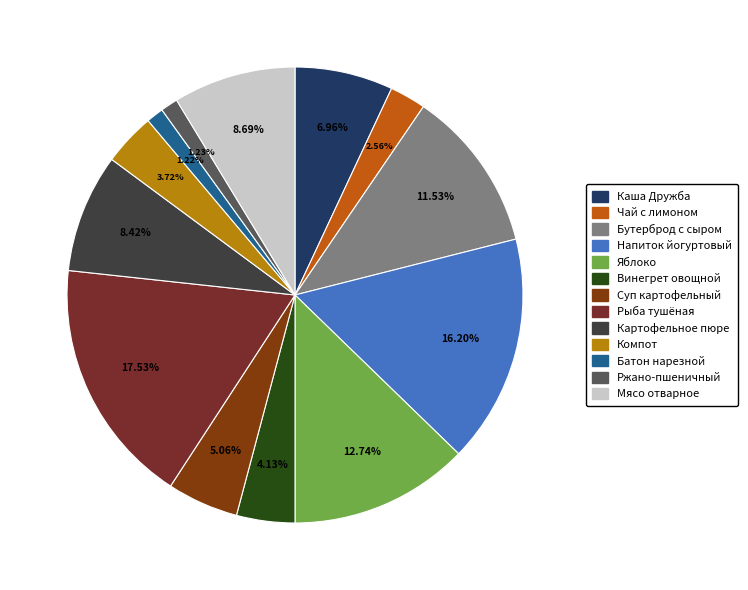

What is the total percentage of Яблоко and Чай с лимоном?

15.3%